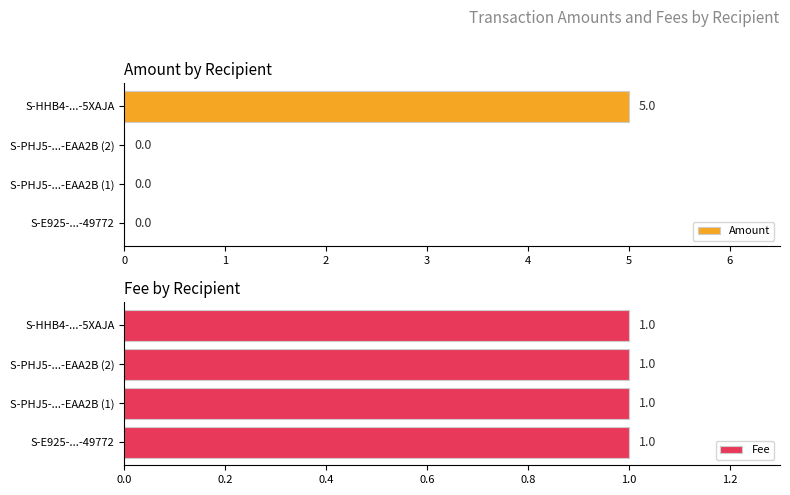

The value of Amount at S-PHJ5-...-EAA2B (1) is 0. True or false?

True